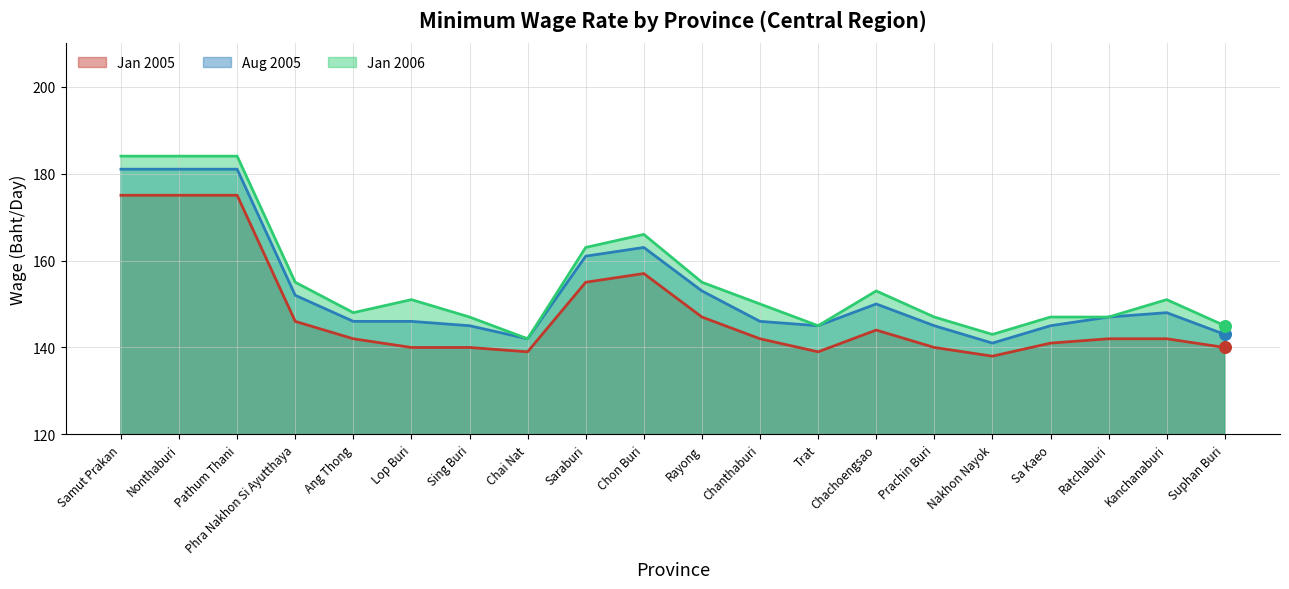

Is the value of Jan 2006 at Chai Nat greater than the value of Jan 2005 at Nonthaburi?

No